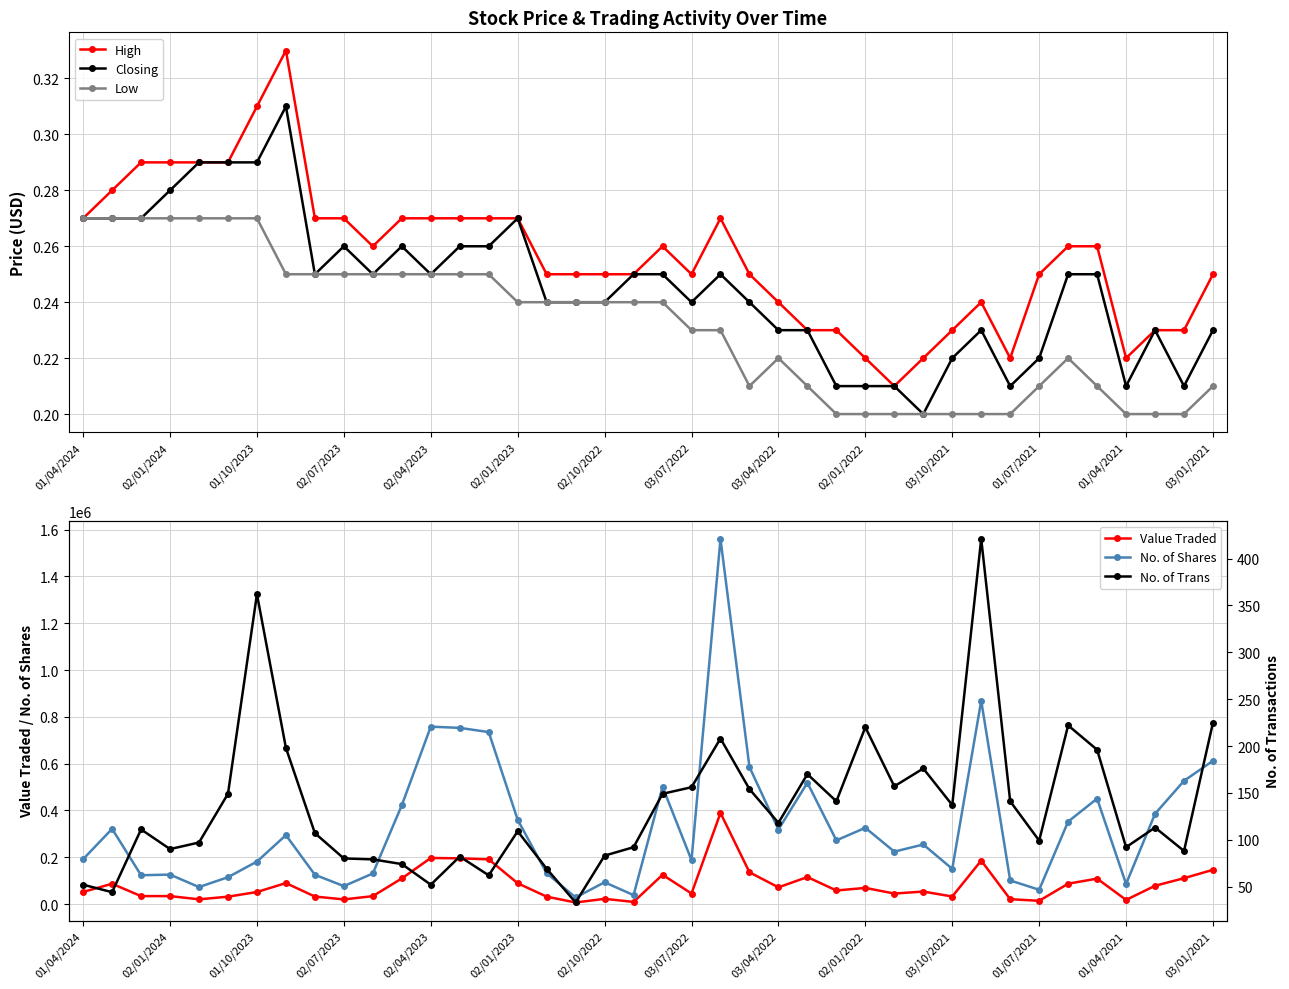

Rank the series by their maximum value, from highest to lowest.

No. of Shares, Value Traded, No. of Trans, High, Closing, Low